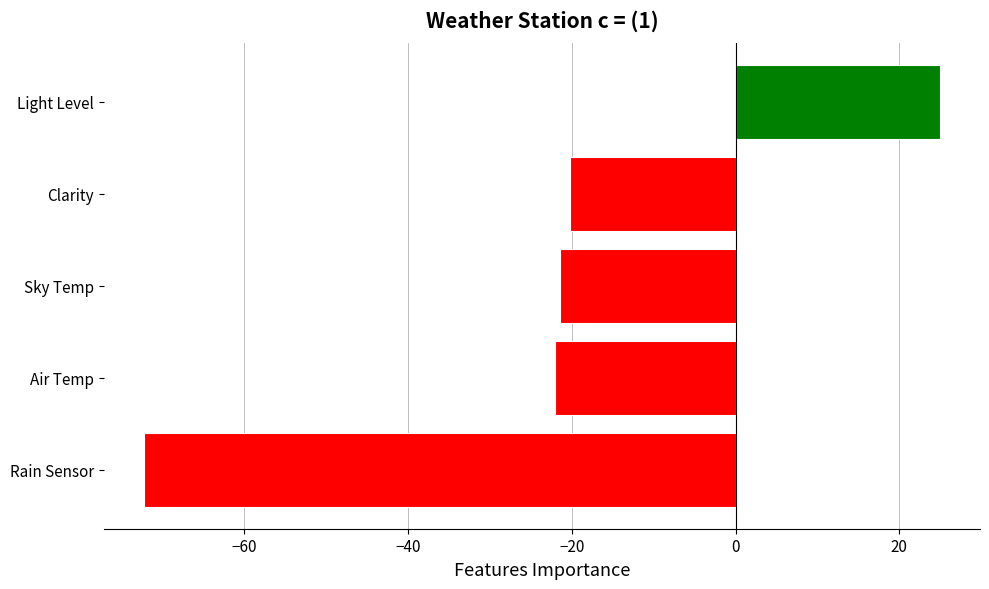

What is the average value?

-22.2